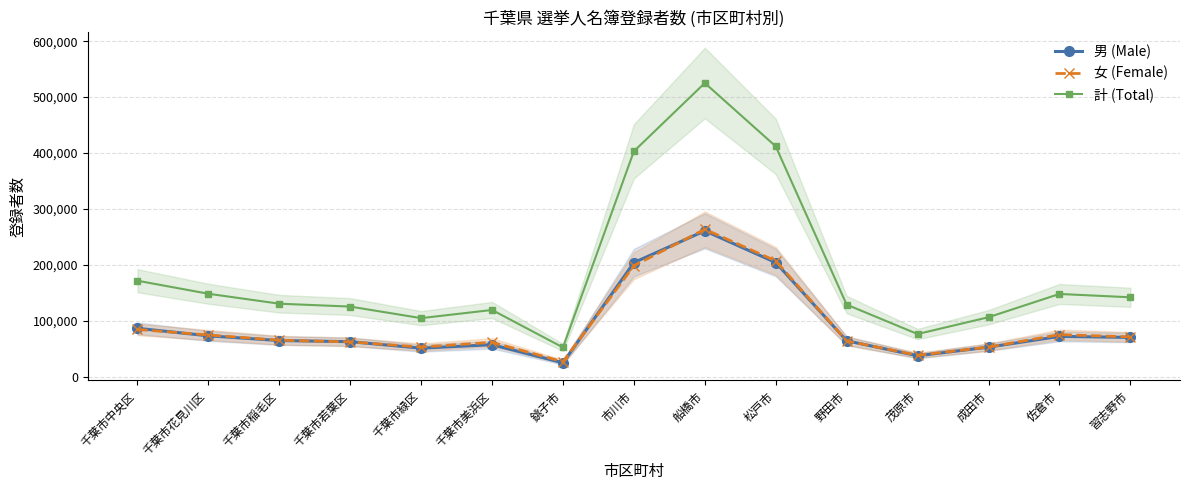

What position from the left is 市川市?

8